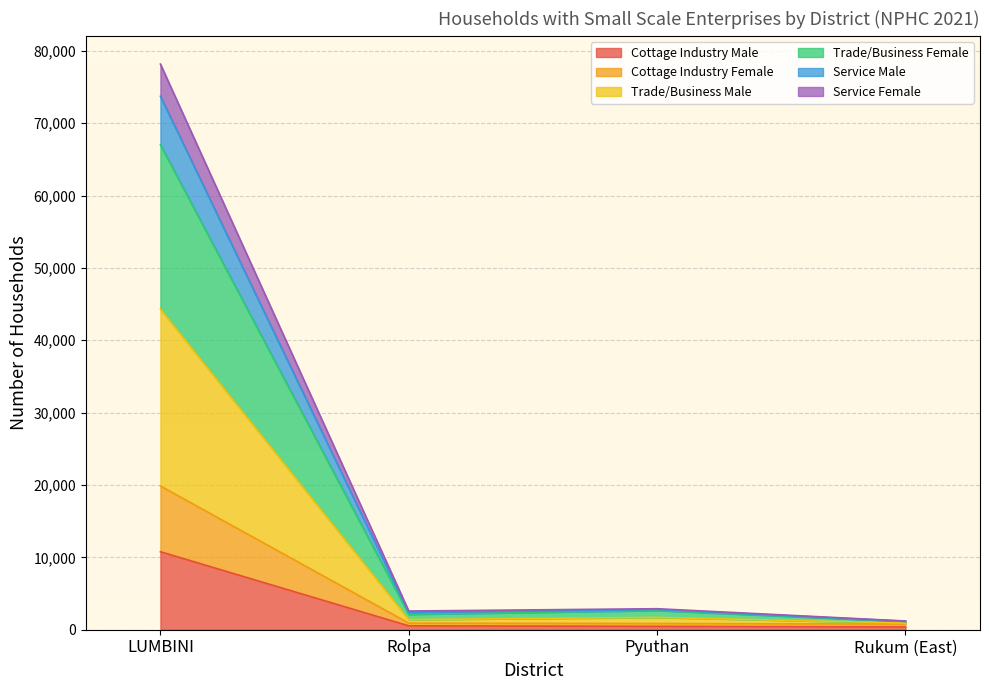

Does the chart display data point markers on the line(s)?

No